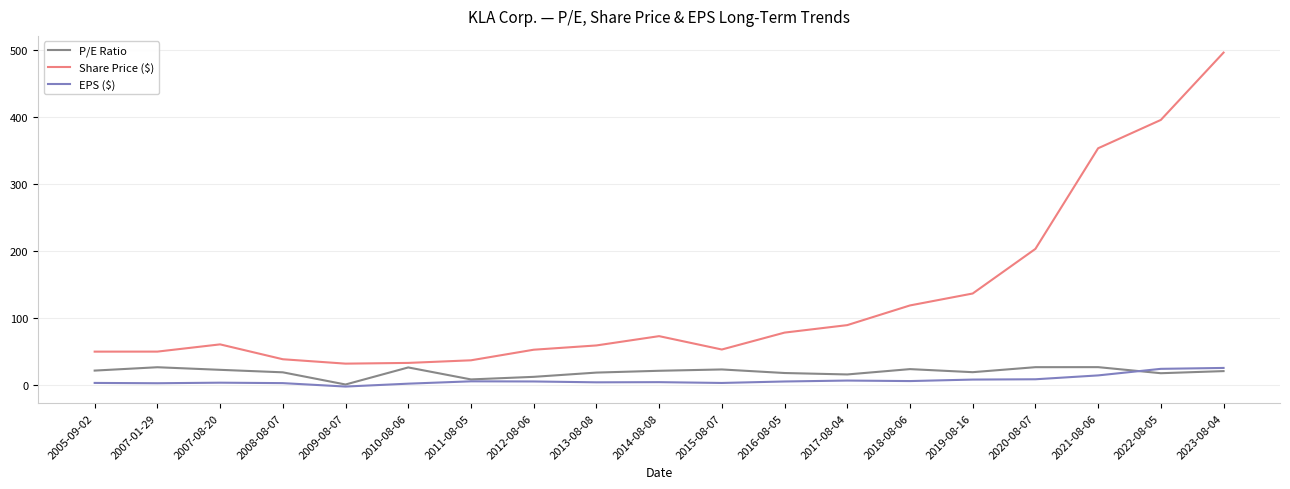

Which series has the widest spread of values?

Share Price ($)